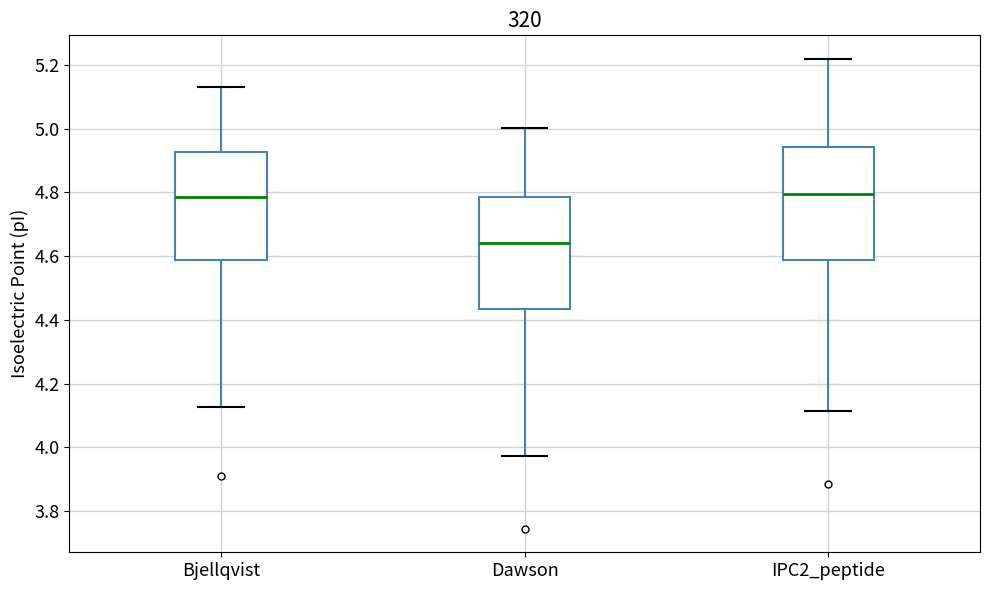

Which box has the lowest median line?

Dawson